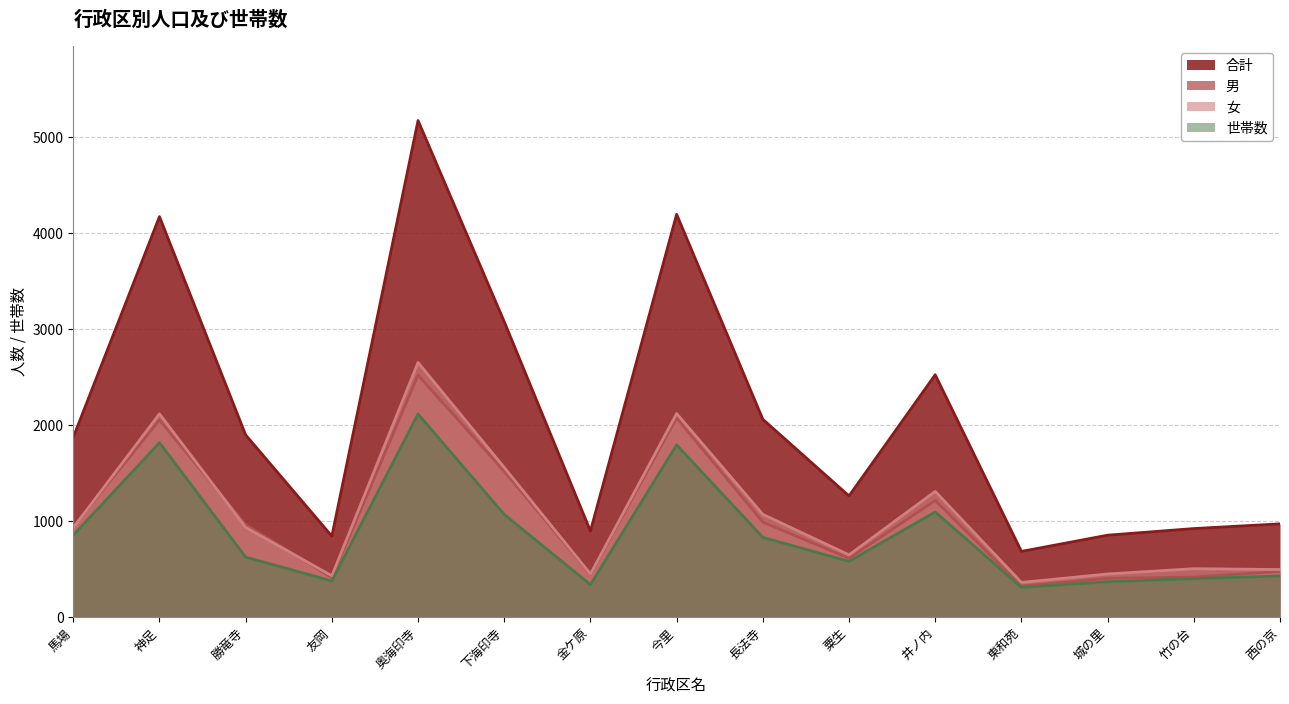

At how many categories does at least one series exceed 4787?

1